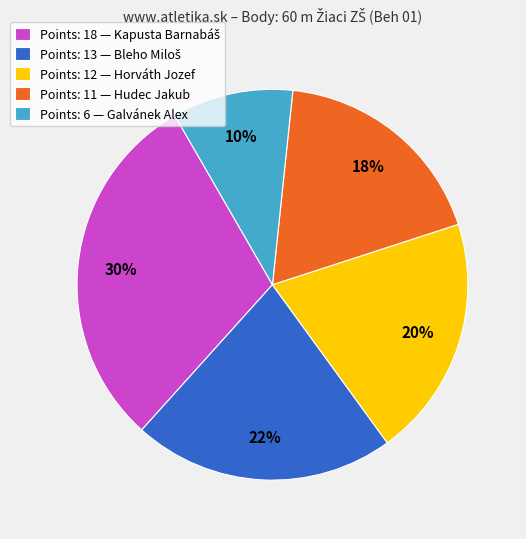

What percentage is the Points: 11 — Hudec Jakub slice, to the nearest percent?

18%